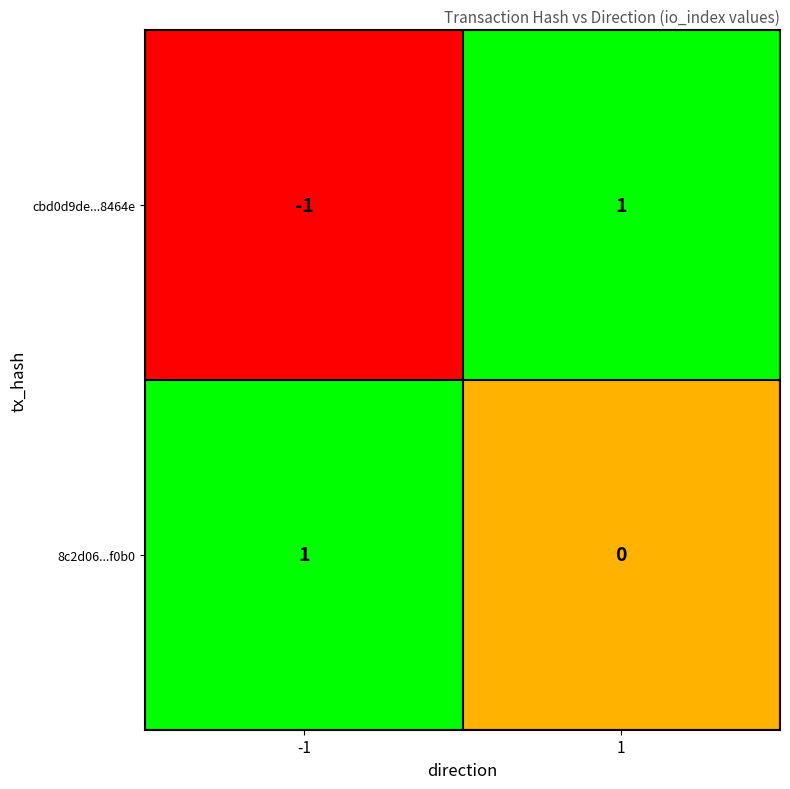

Which series has the widest spread of values?

cbd0d9de...8464e